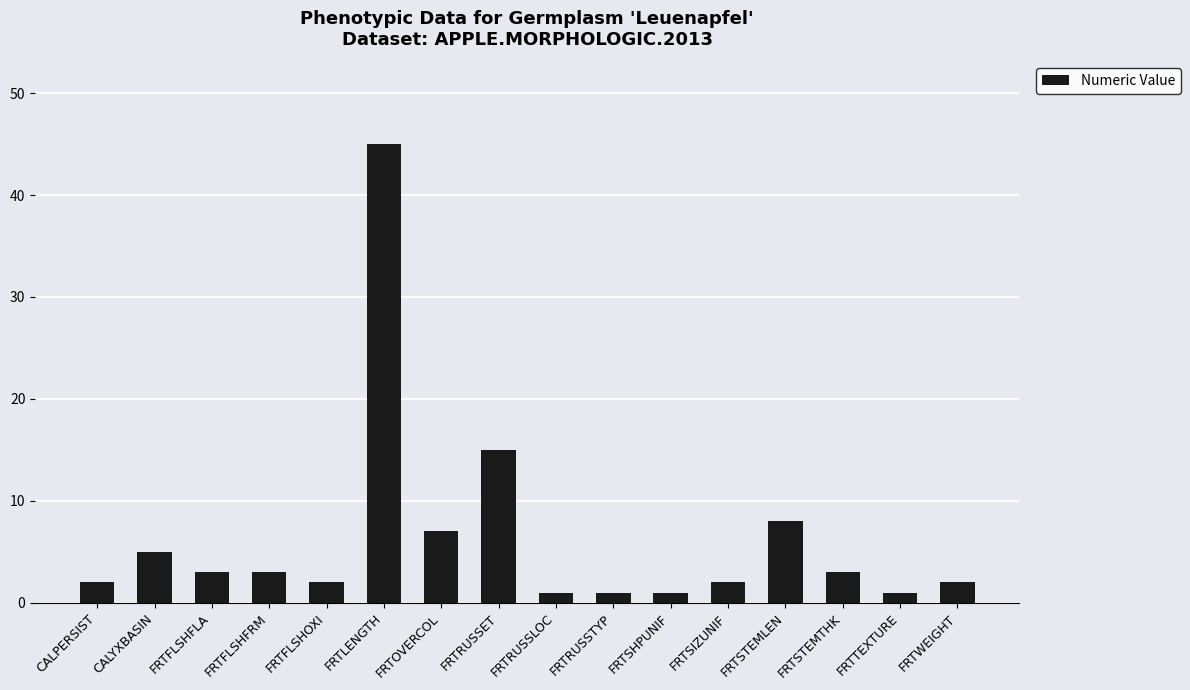

Which has a higher value, FRTSTEMLEN or CALPERSIST?

FRTSTEMLEN